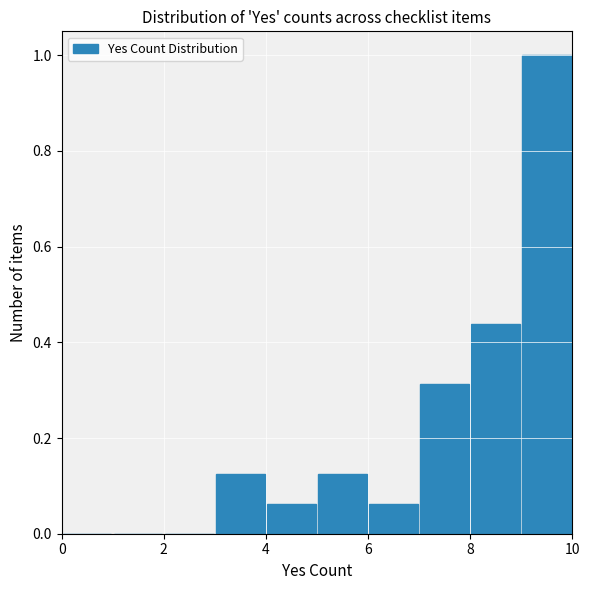

Over which range of the x-axis is the bar tallest?

9 to 10